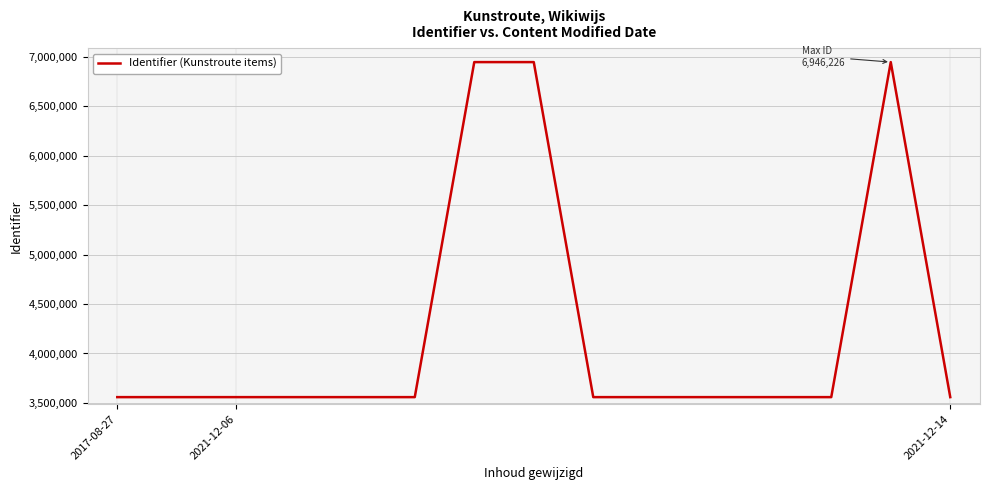

How many lines are shown in the chart?

1